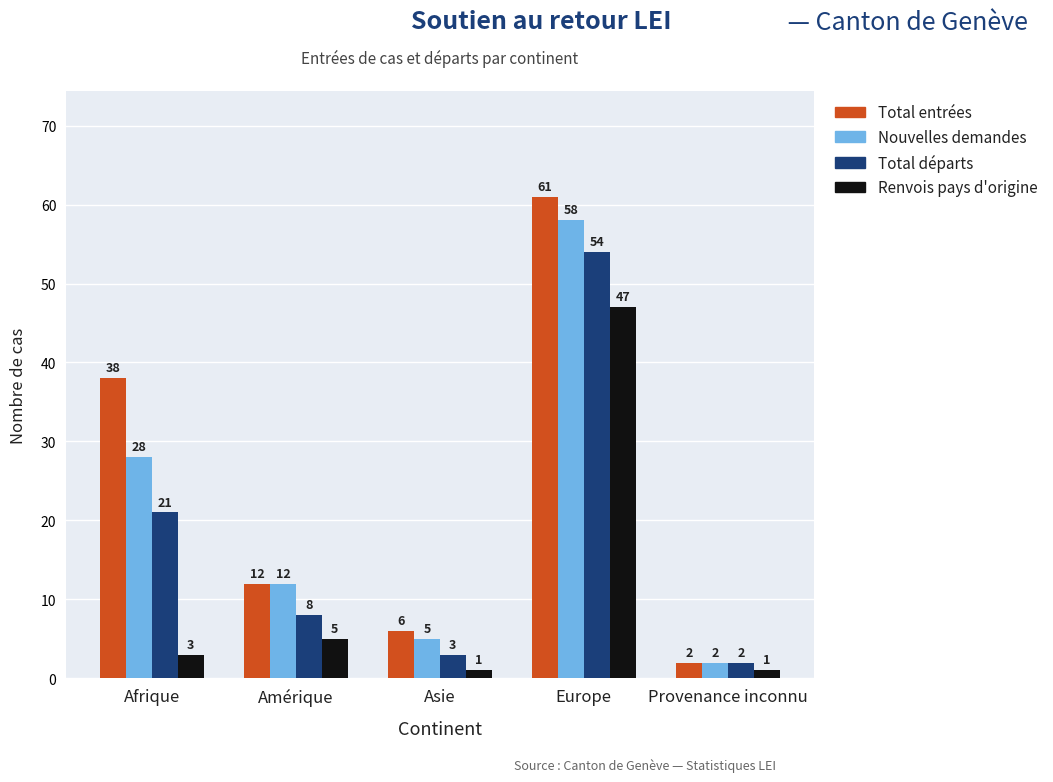

List the series in order of their overall mean, lowest first.

Renvois pays d'origine, Total départs, Nouvelles demandes, Total entrées